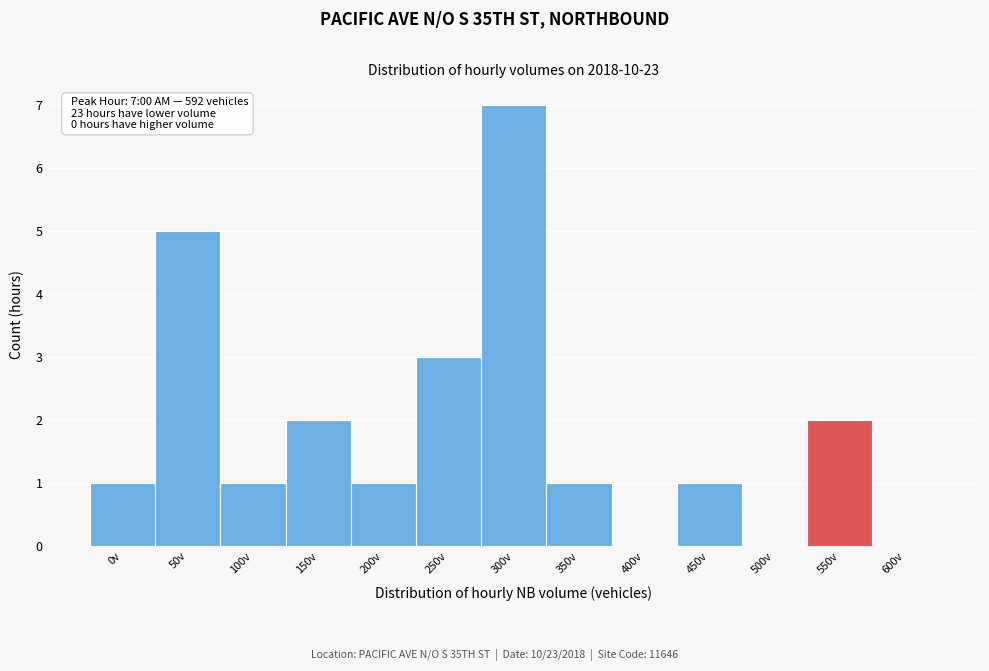

Reading left to right, list all the values displayed in this chart.

0v=1	50v=5	100v=1	150v=2	200v=1	250v=3	300v=7	350v=1	400v=0	450v=1	500v=0	550v=2	600v=0